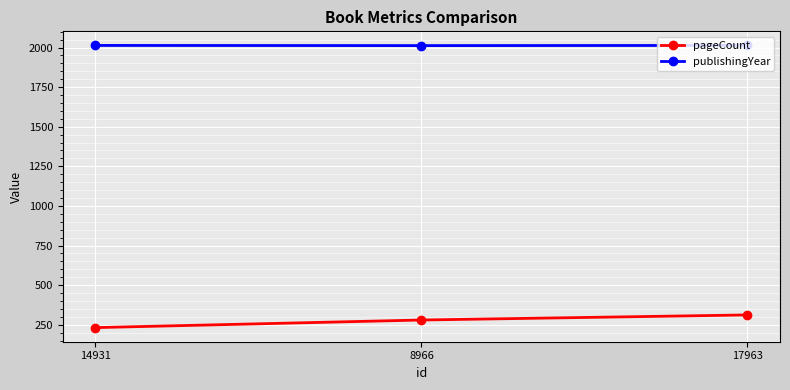

At which category is the sum across all series the highest?

17963